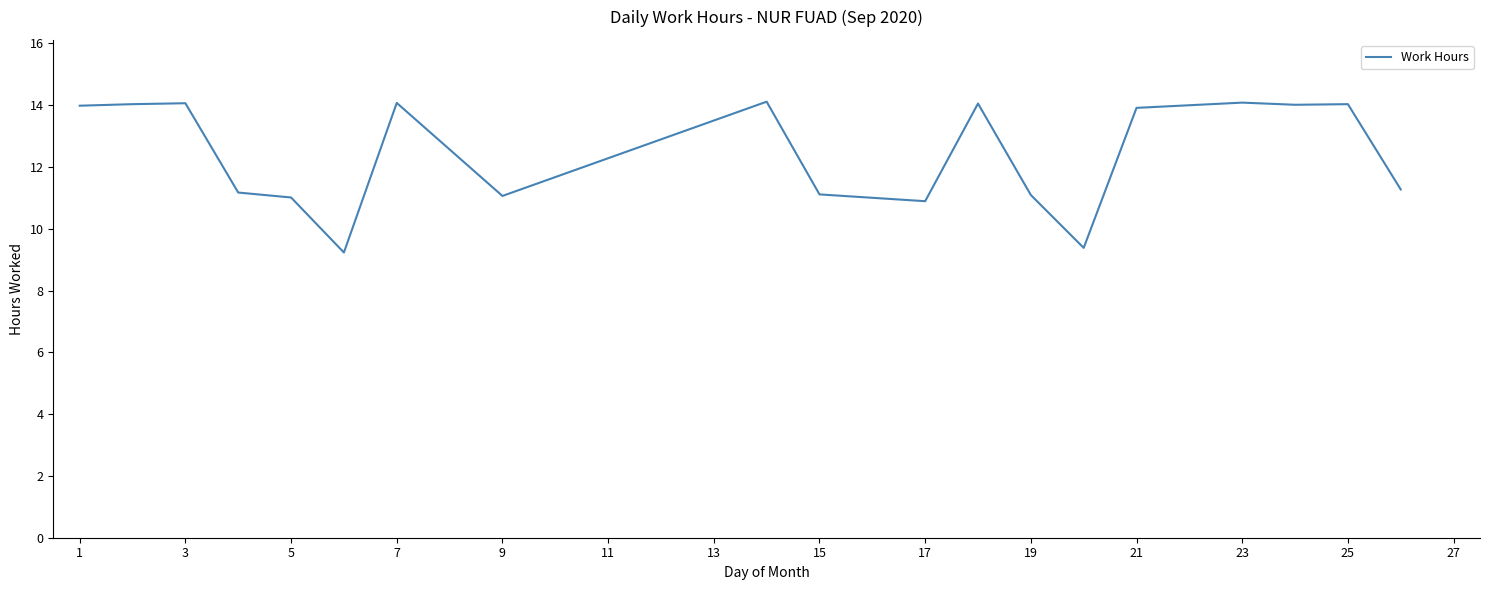

What is the minimum value shown in the chart?

9.2